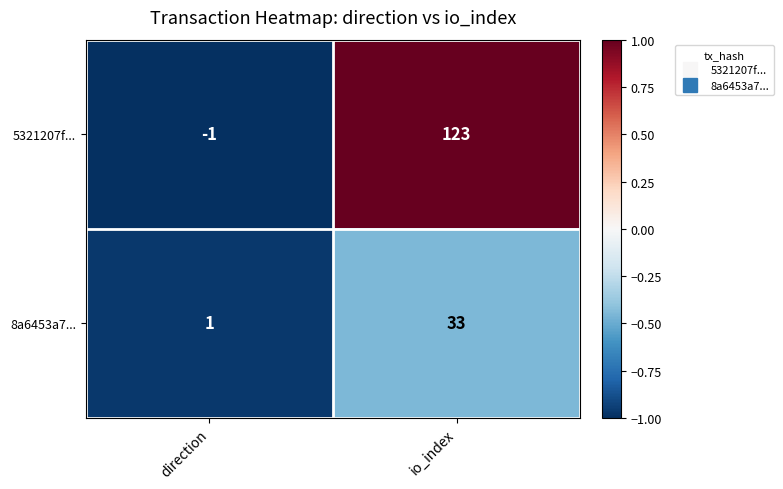

At which label is 8a6453a7... closest to 17?

direction